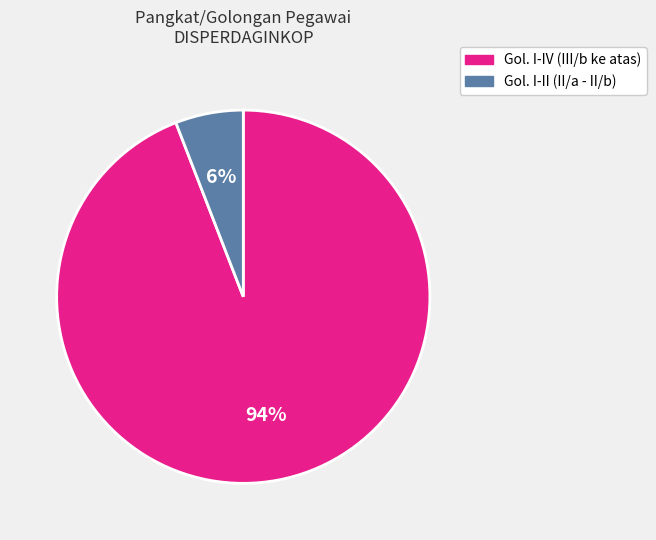

To the nearest percent, what is the average slice percentage?

50%